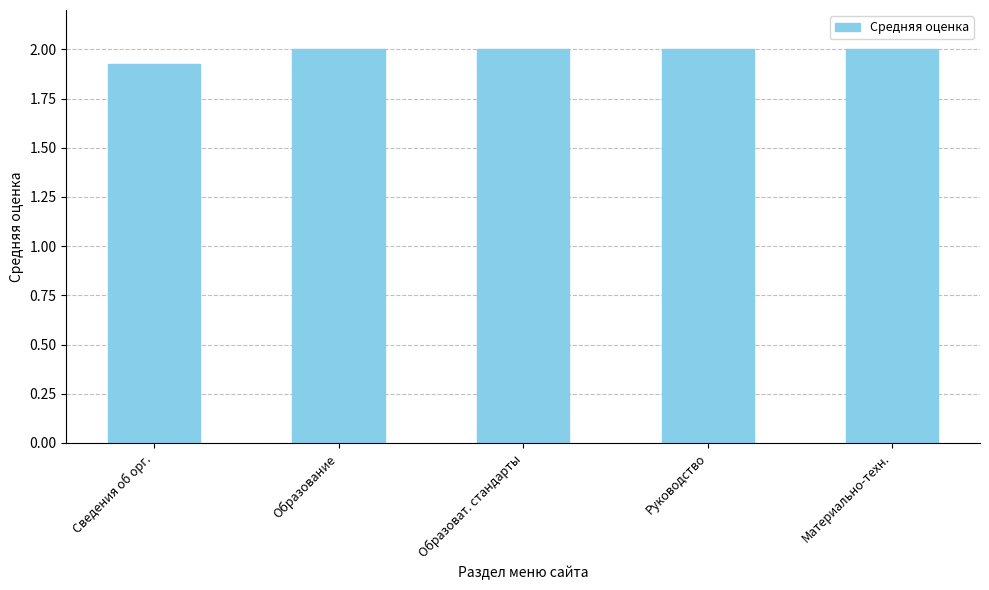

At which label is the value closest to 1?

Сведения об орг.